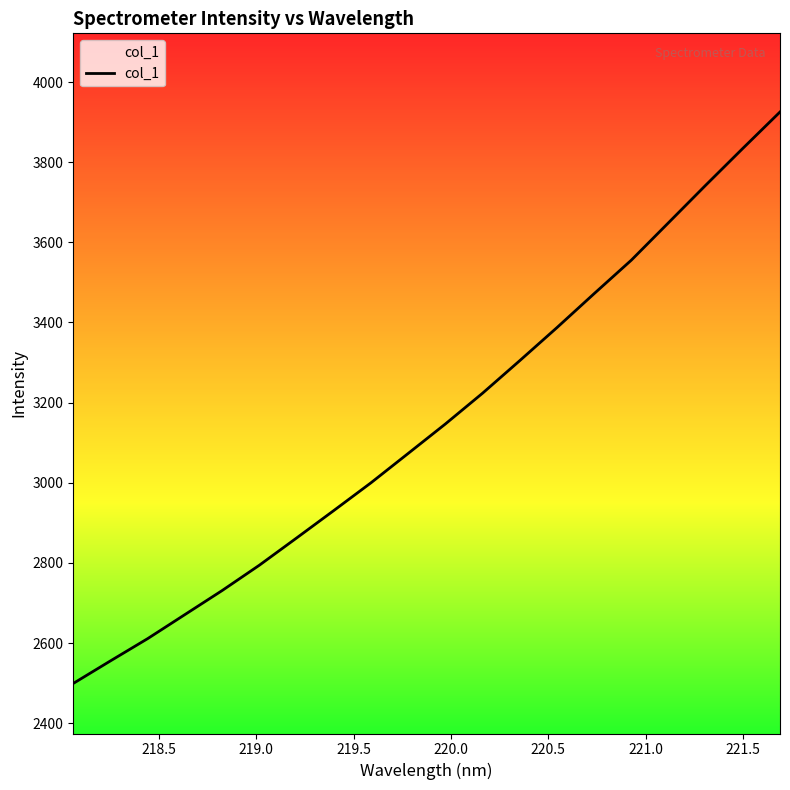

What is the minimum value shown in the chart?

2499.1